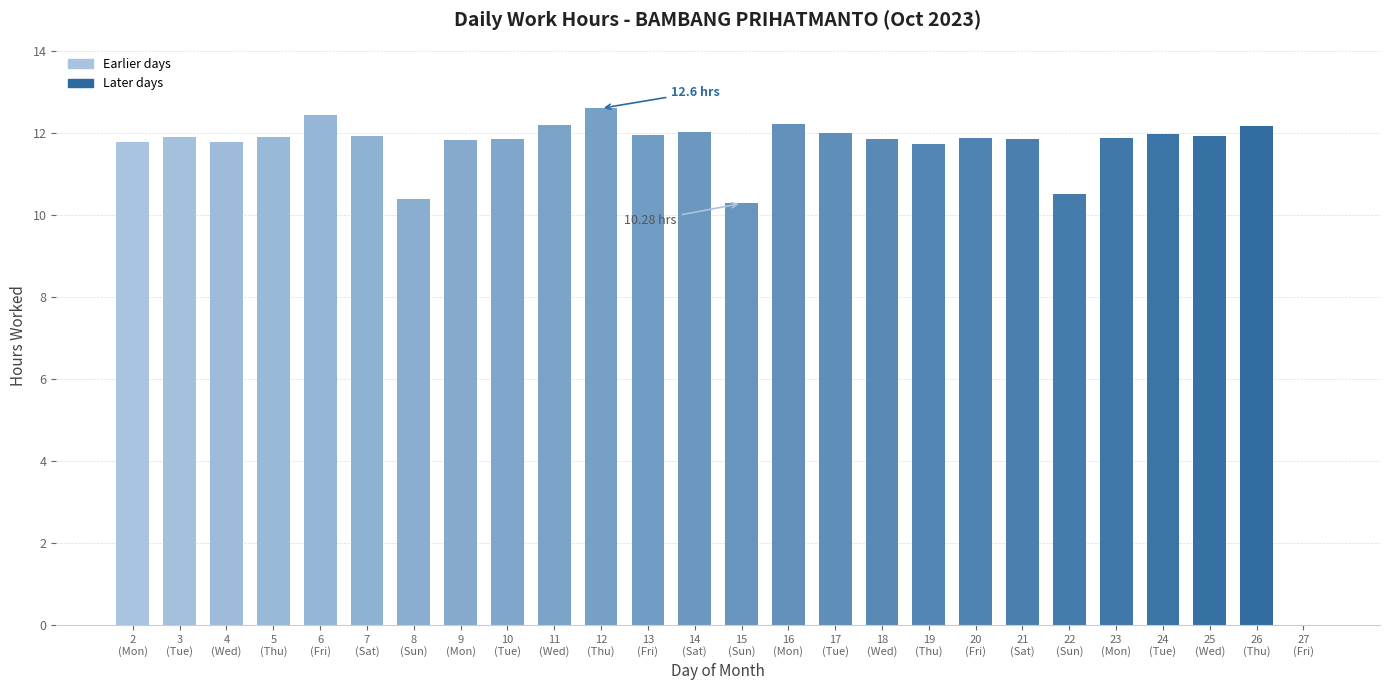

What is the ratio of the value at 8
(Sun) to the value at 18
(Wed)?

0.9